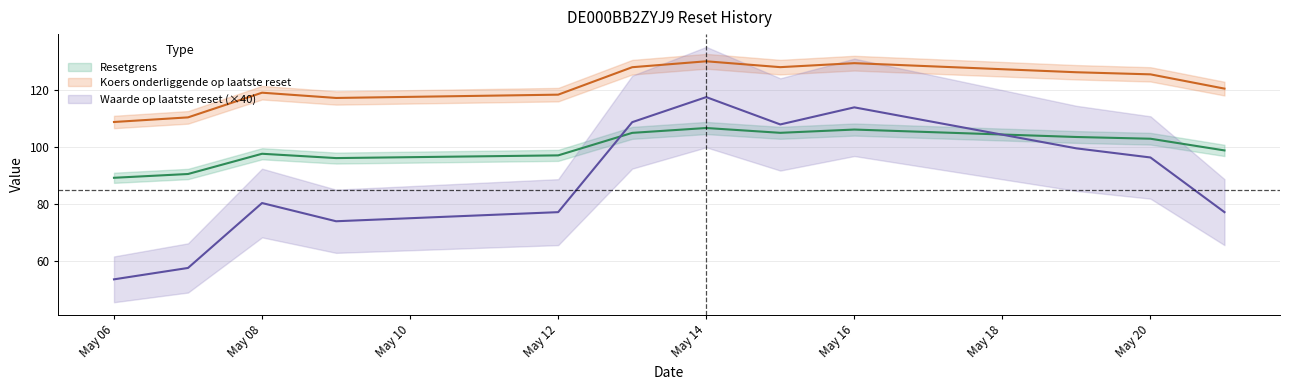

True or false: Koers onderliggende op laatste reset and Waarde op laatste reset cross at least once.

False